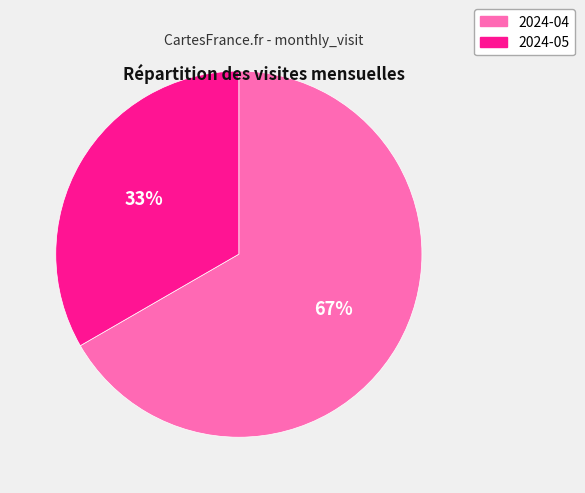

Does any single category account for the majority?

Yes